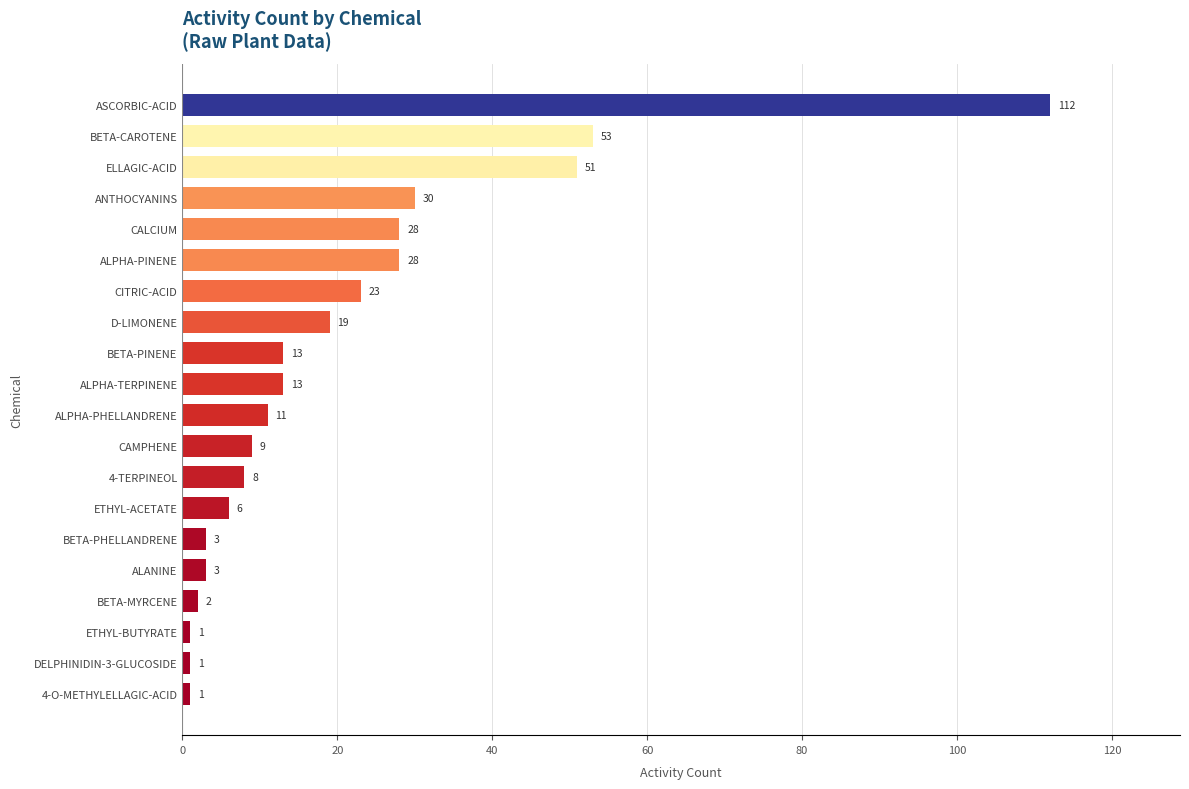

What is the change in value from BETA-PHELLANDRENE to CALCIUM?

+25